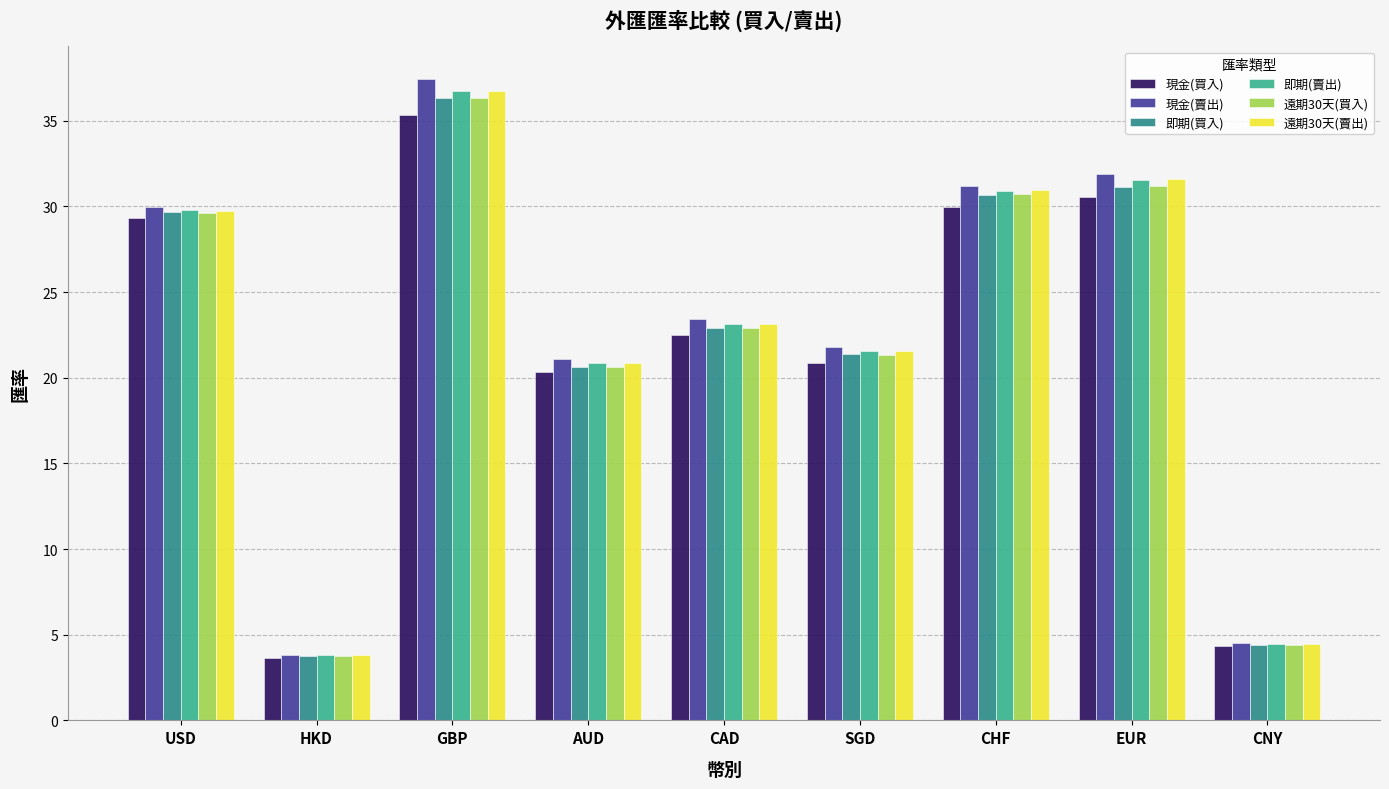

Are the bars horizontal?

No